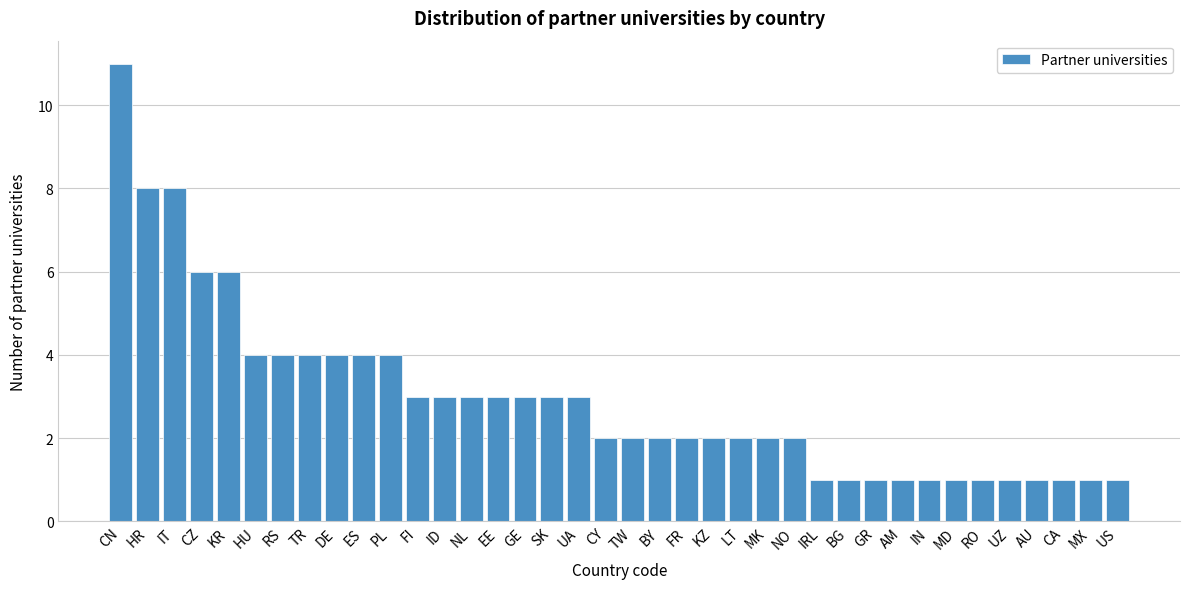

Which has a higher value, IT or BG?

IT